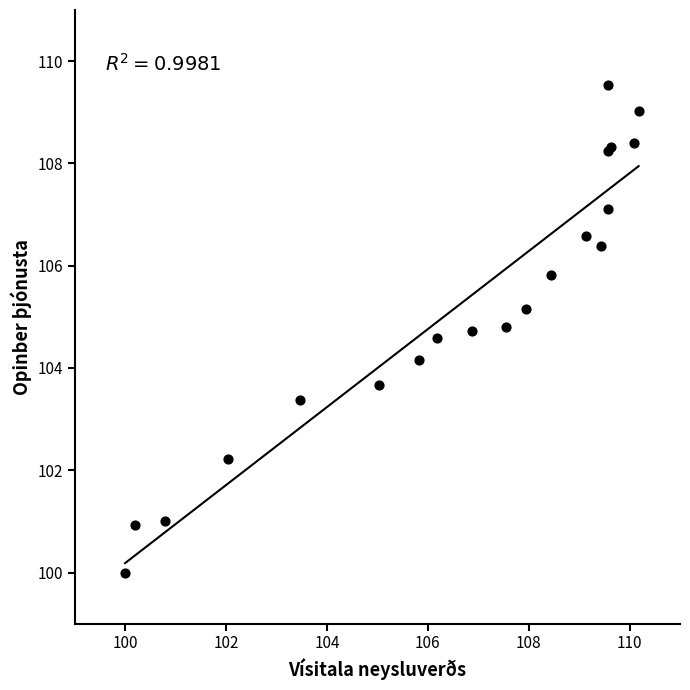

What Y value in the scatter plot is closest to 104?

104.2